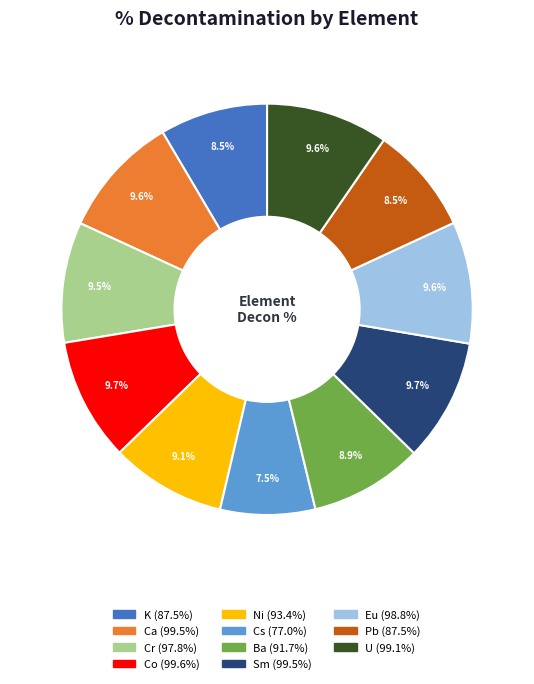

To the nearest percent, what portion does Sm represent?

10%